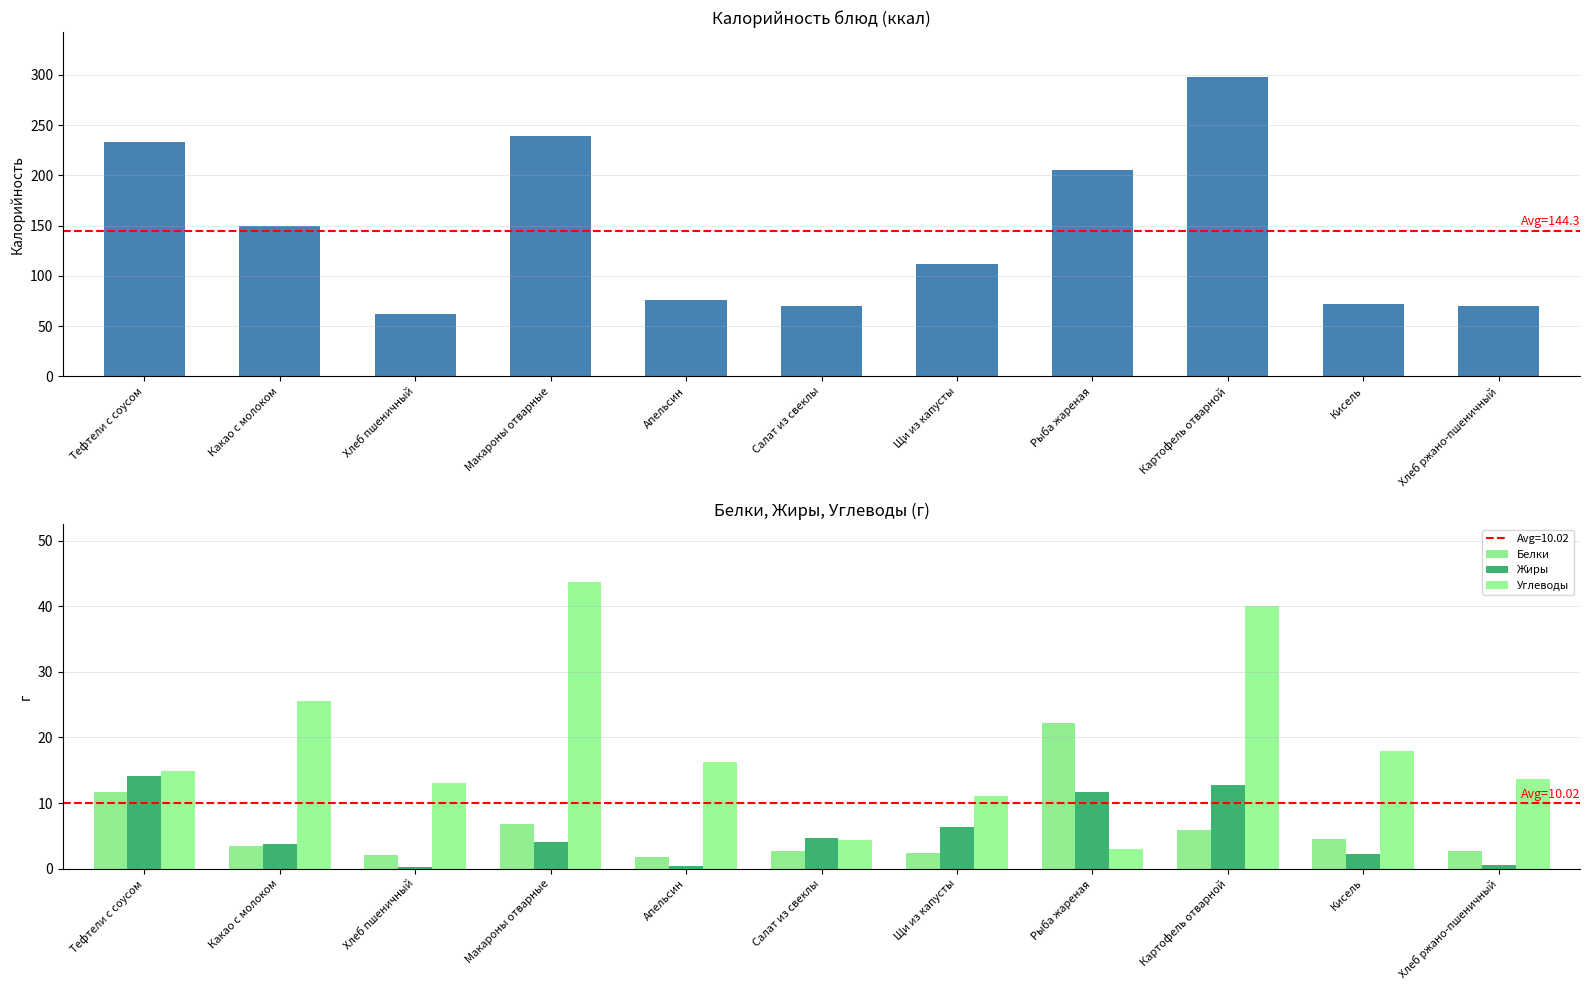

What is the sum of the Жиры values at Апельсин and Макароны отварные?

4.5